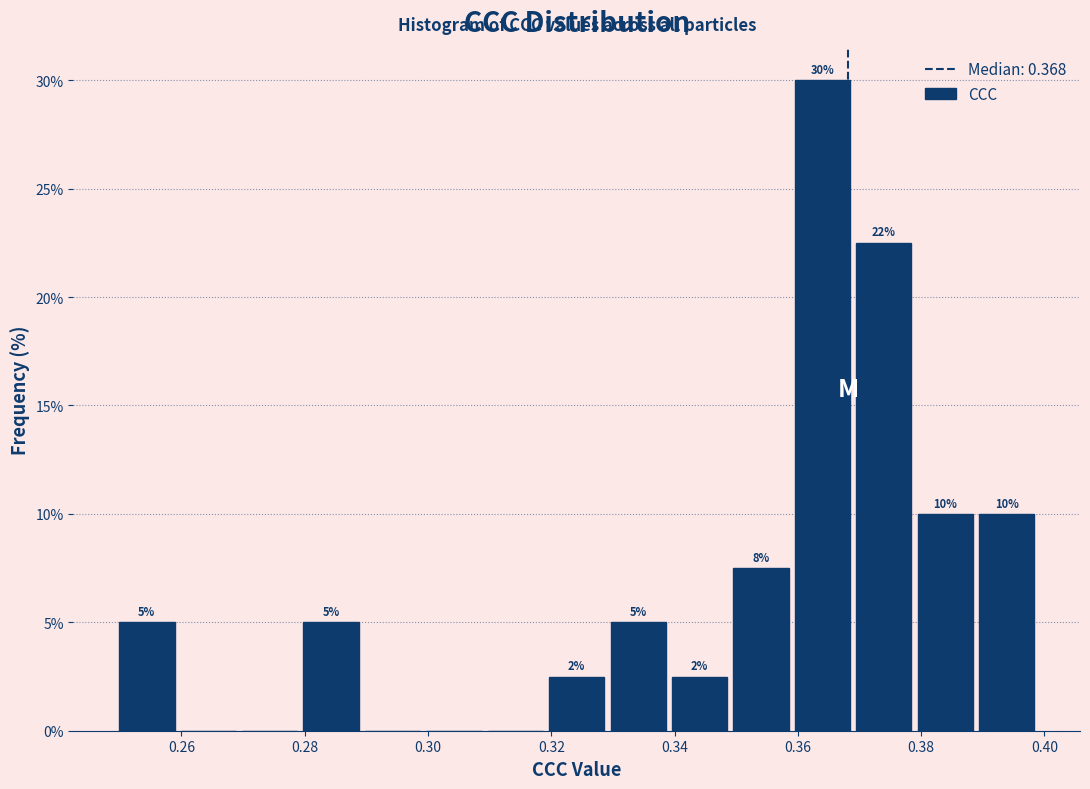

Which range on the x-axis has the tallest bar?

0.358 to 0.368